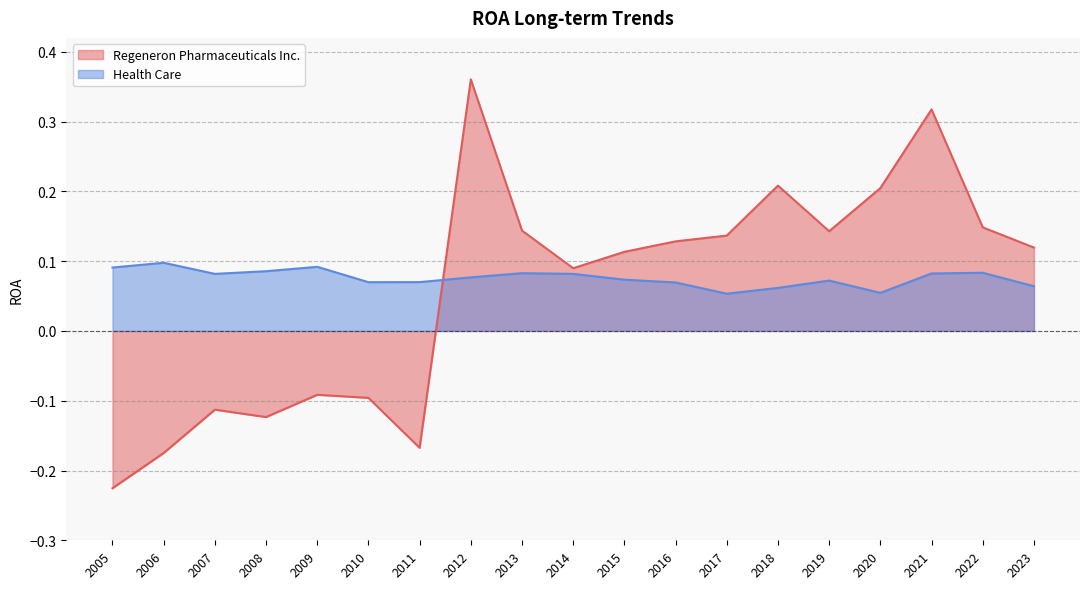

List the series in order of their peak value, highest first.

Regeneron Pharmaceuticals Inc., Health Care